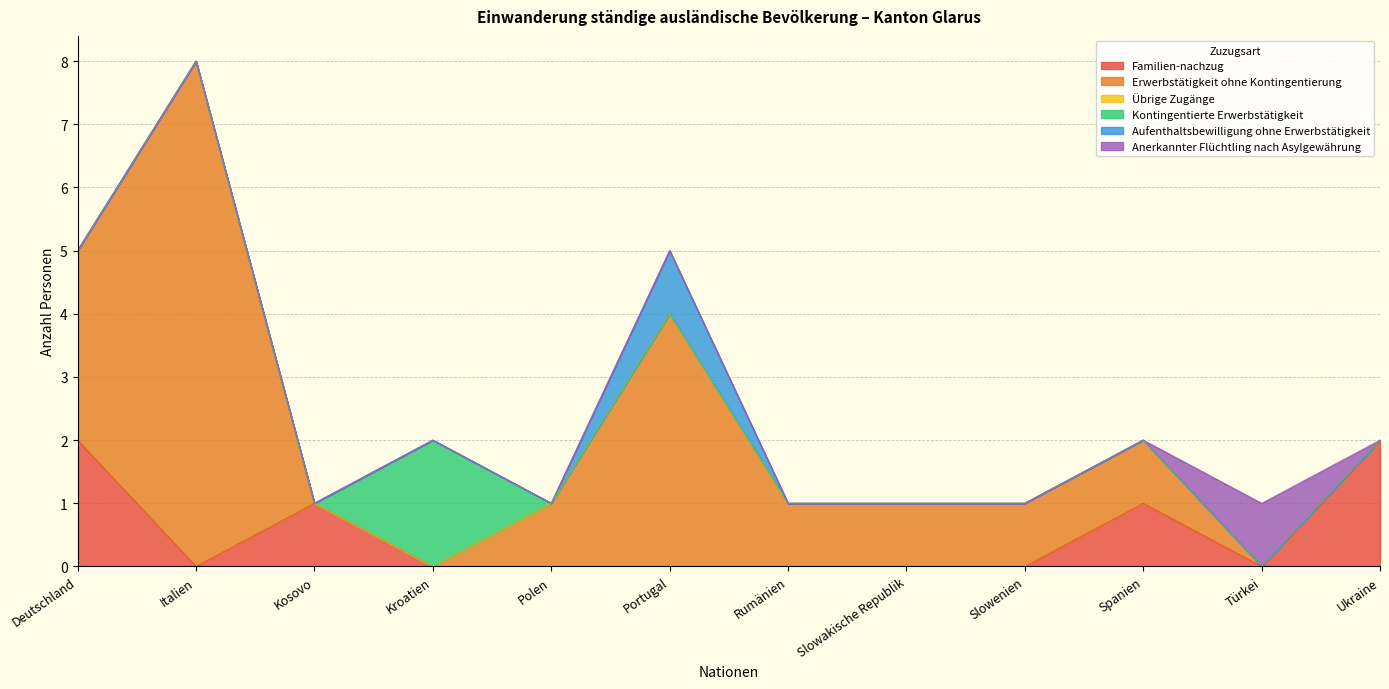

Is it true that Aufenthaltsbewilligung ohne Erwerbstätigkeit equals -1 at Rumänien?

False